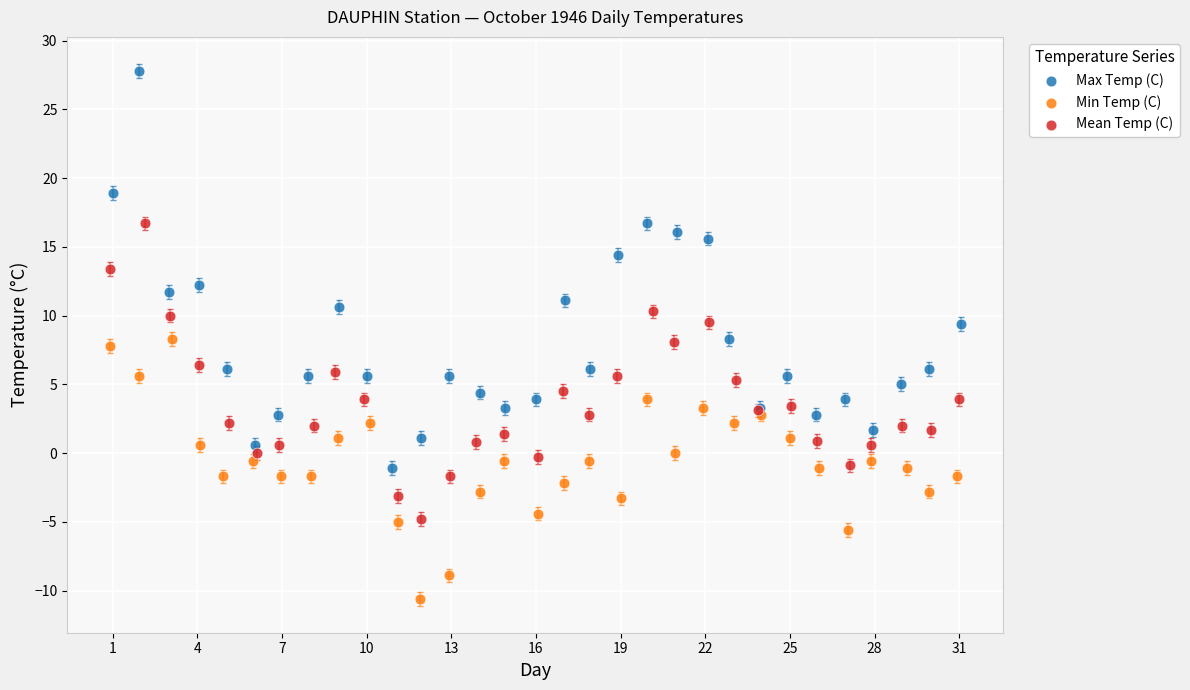

What are all the series names shown in the legend?

Max Temp (C), Min Temp (C), Mean Temp (C)